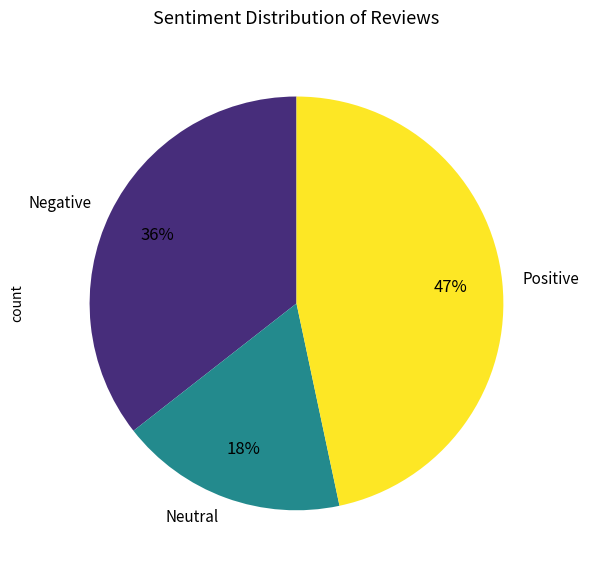

Does any single category account for the majority?

No